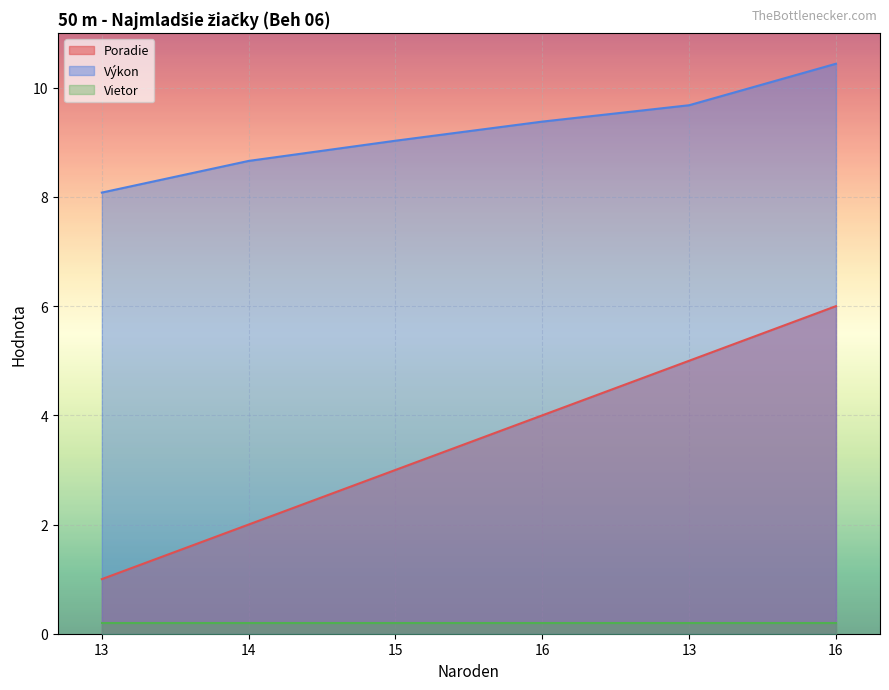

True or false: Poradie and Výkon cross at least once.

False